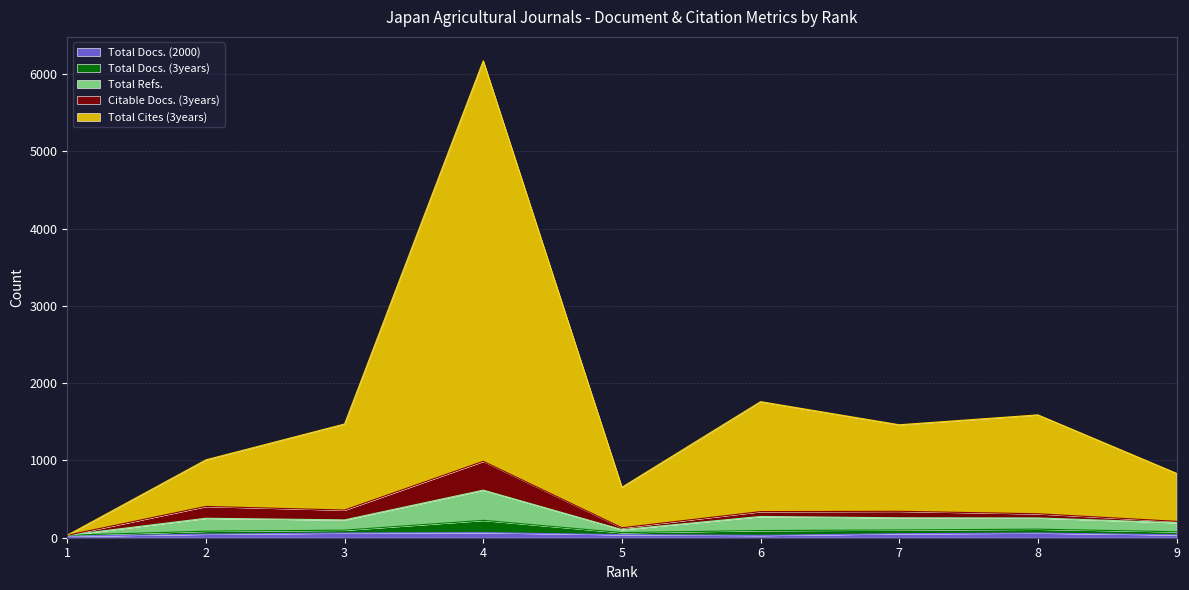

How many lines are shown in the chart?

5